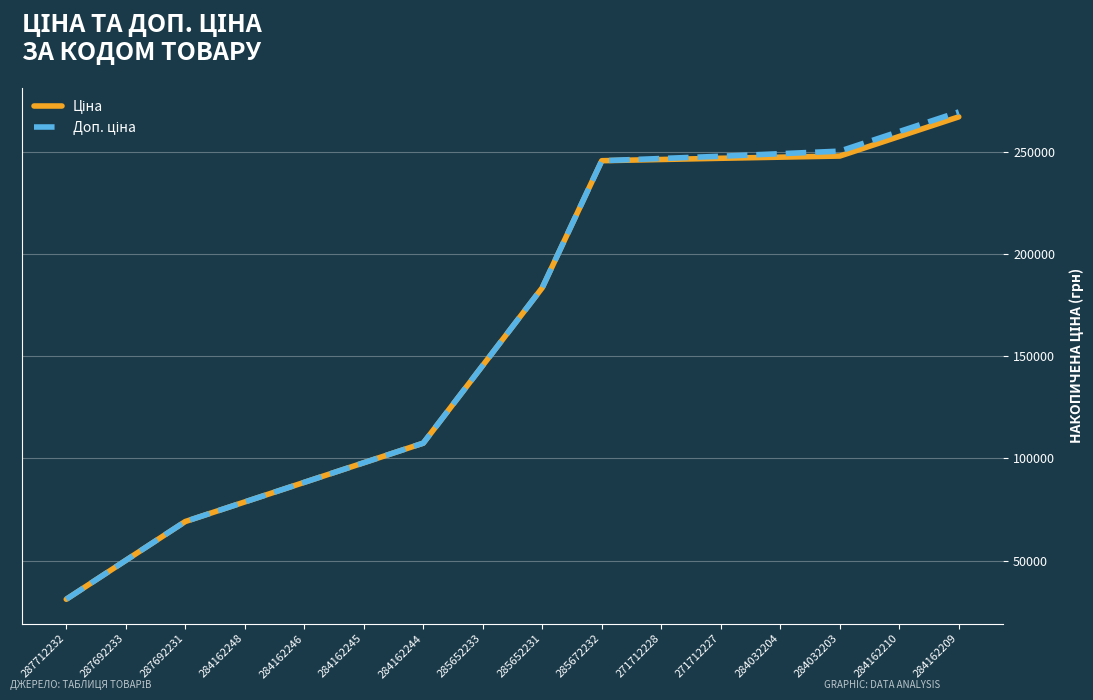

At how many categories does at least one series exceed 241021?

7